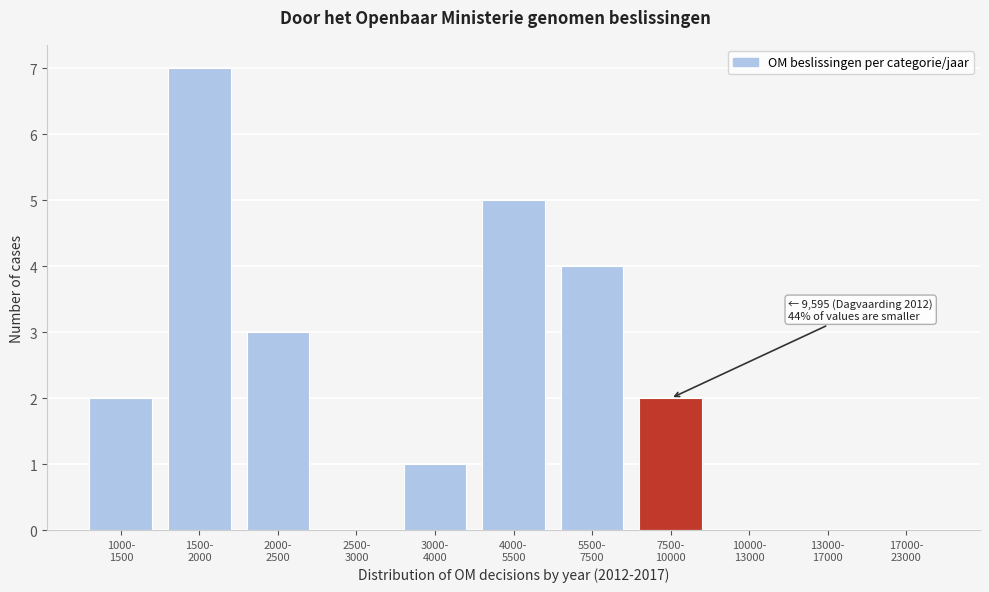

What is the greatest value displayed?

7